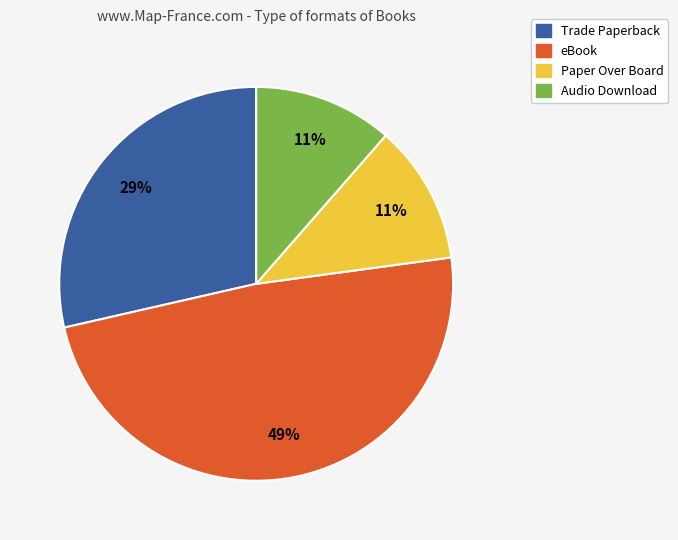

Do Paper Over Board and Audio Download together represent more than half of the pie?

No